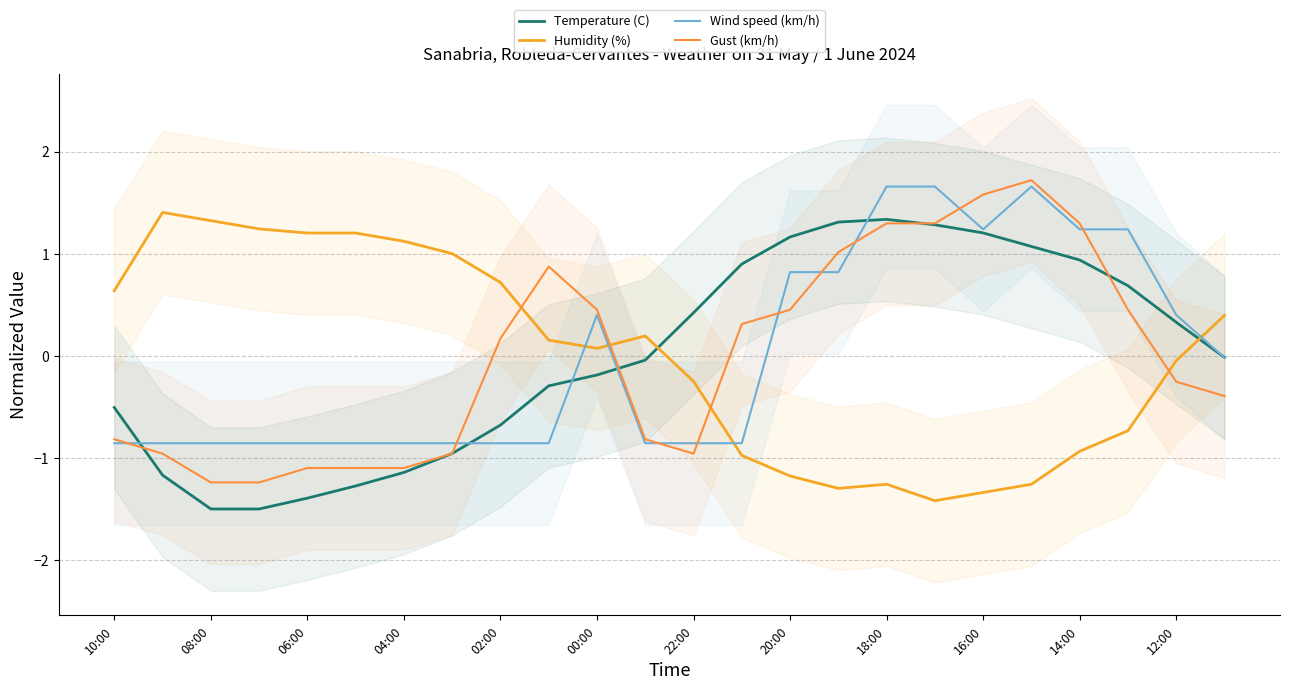

Is this an area chart (filled region under the line)?

No